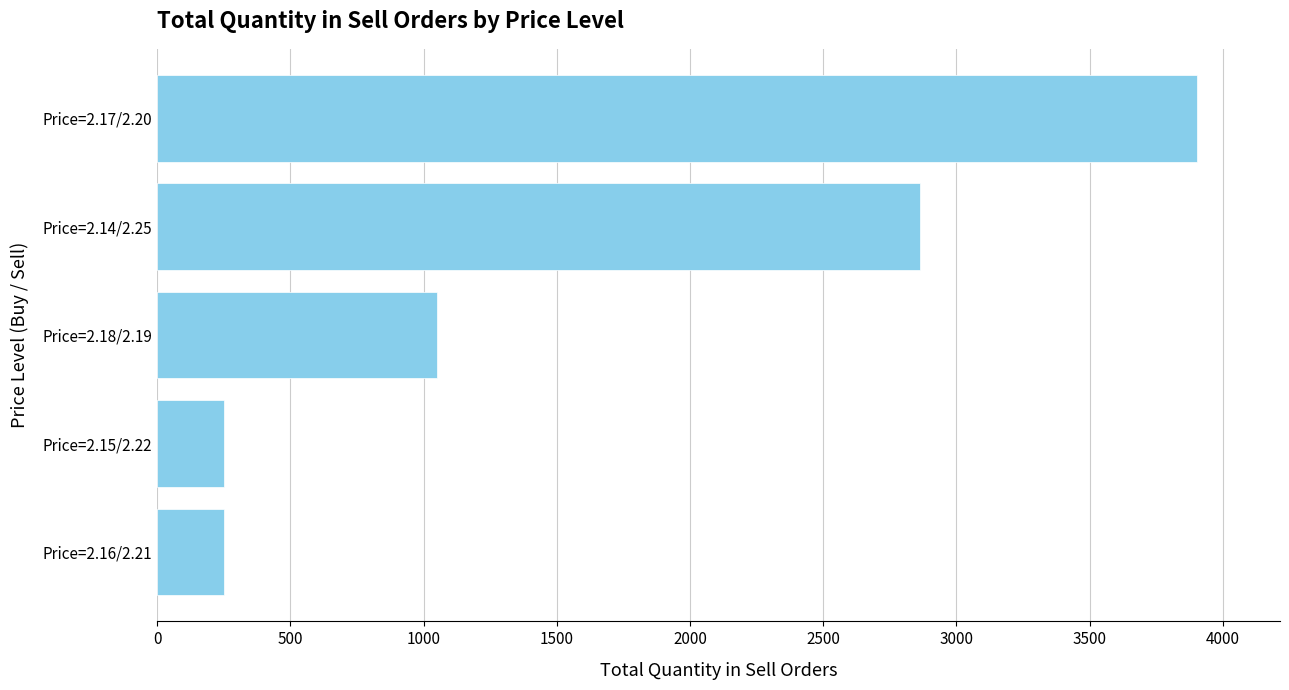

Where is the data nearest to the value 2076?

Price=2.14/2.25